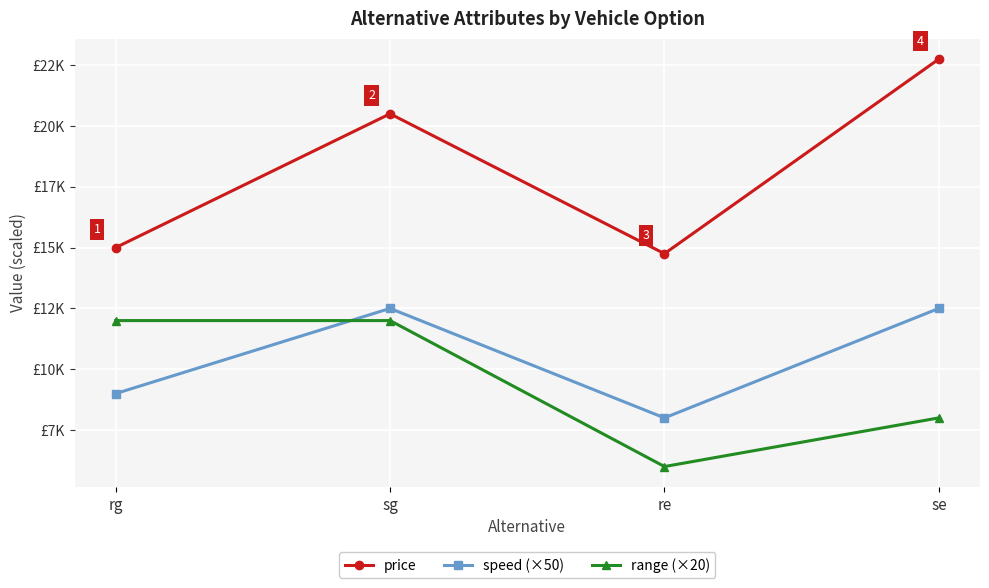

Between which two adjacent categories do speed (×50) and range (×20) first intersect?

rg and sg